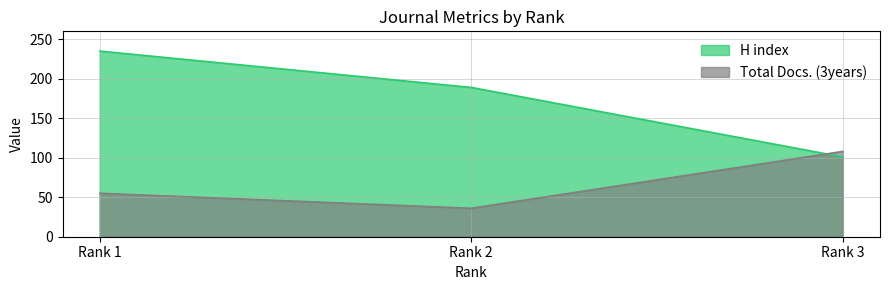

Which series has the largest total across all categories?

H index